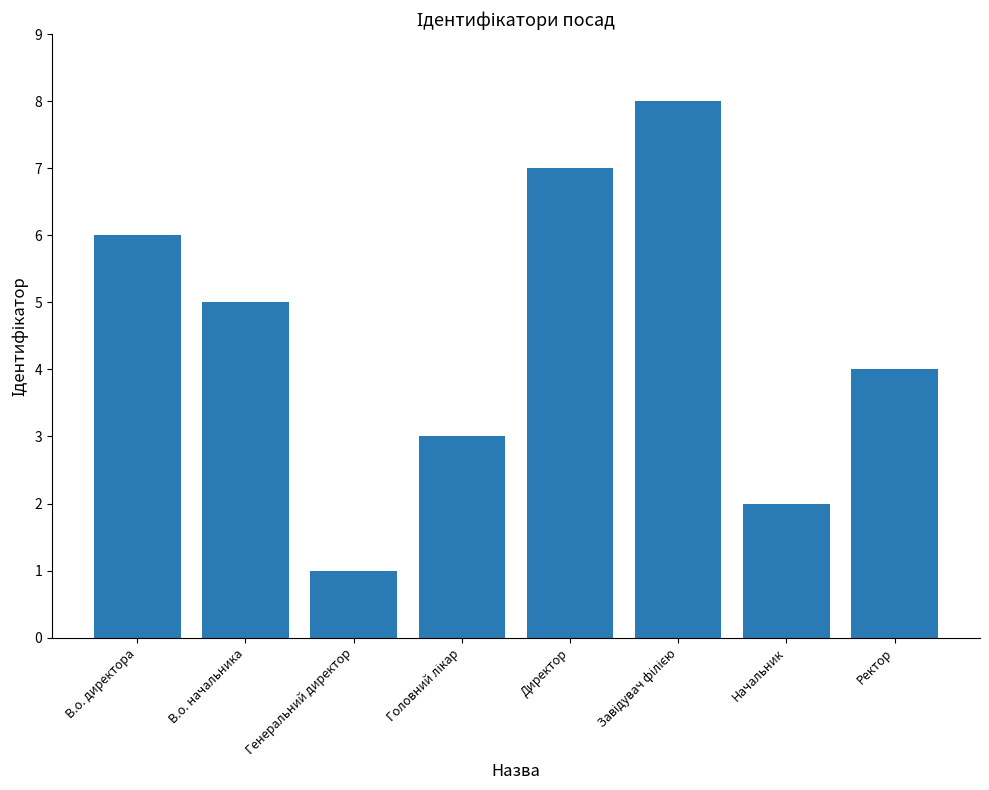

What is the smallest value displayed?

1